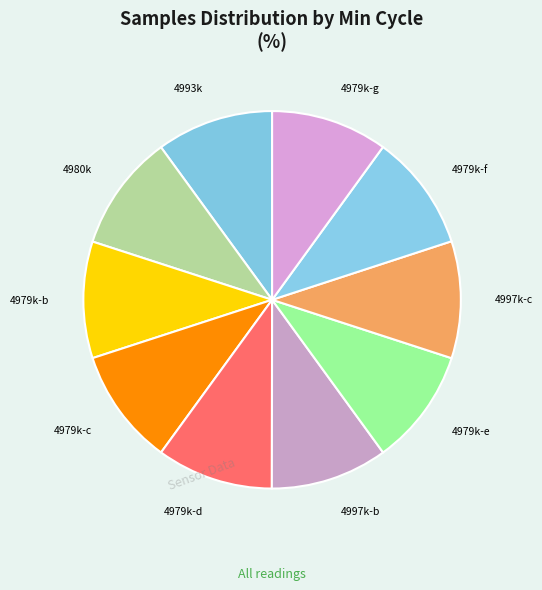

True or false: 4993k accounts for 10% of the total.

True